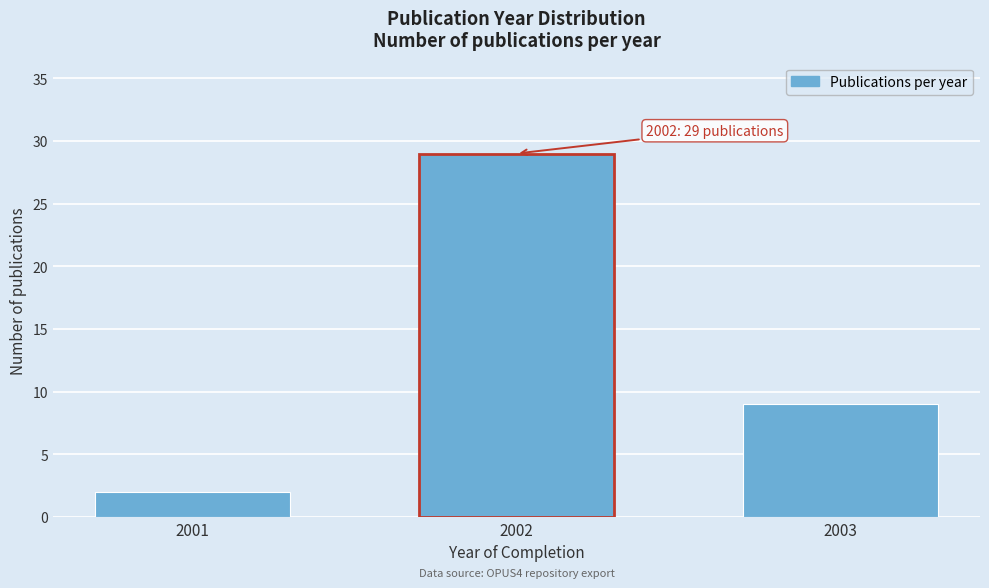

Reading left to right, extract all data points from this chart.

2	29	9